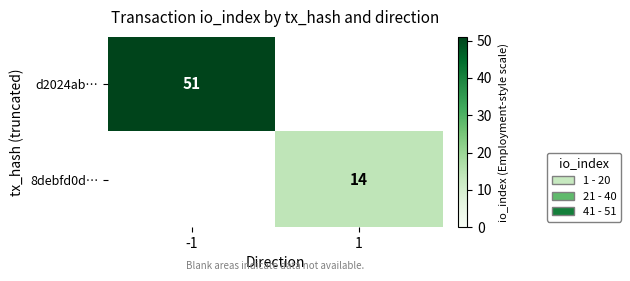

True or false: 8debfd0d… has a value of 14 at 1.

True